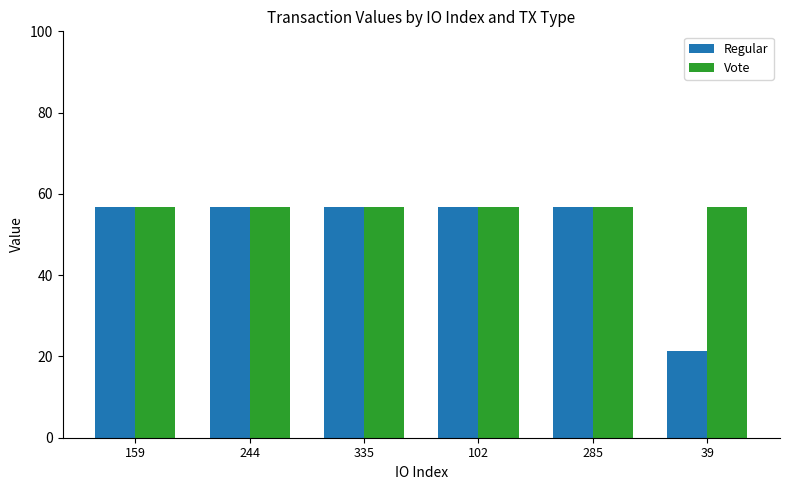

What position from the left is 159?

1